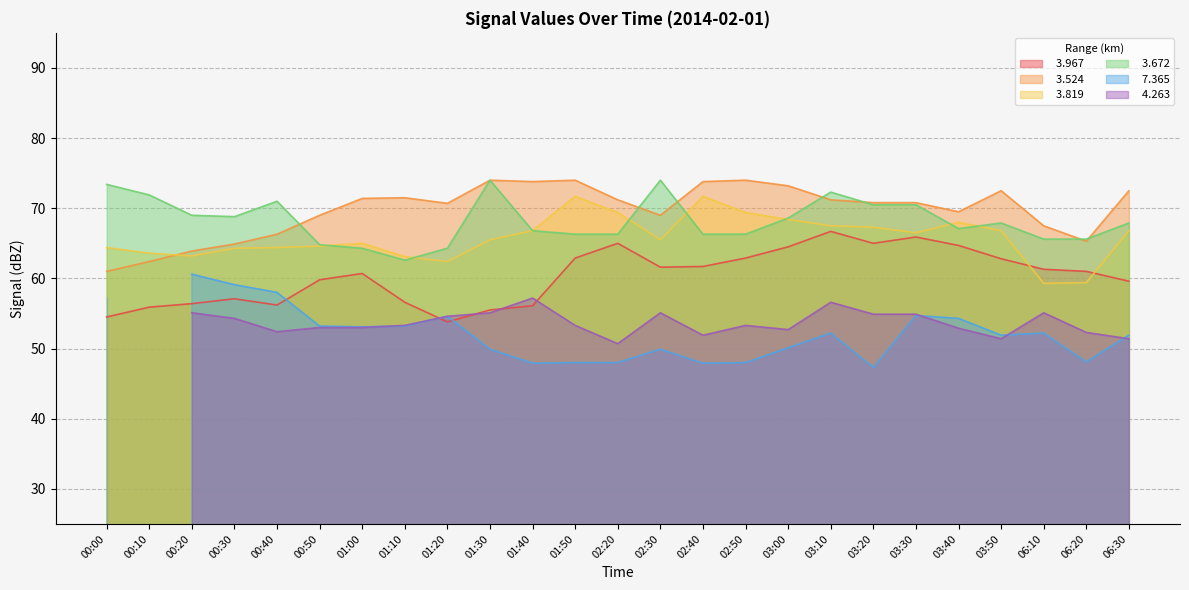

Which series has the widest spread of values?

  3.524